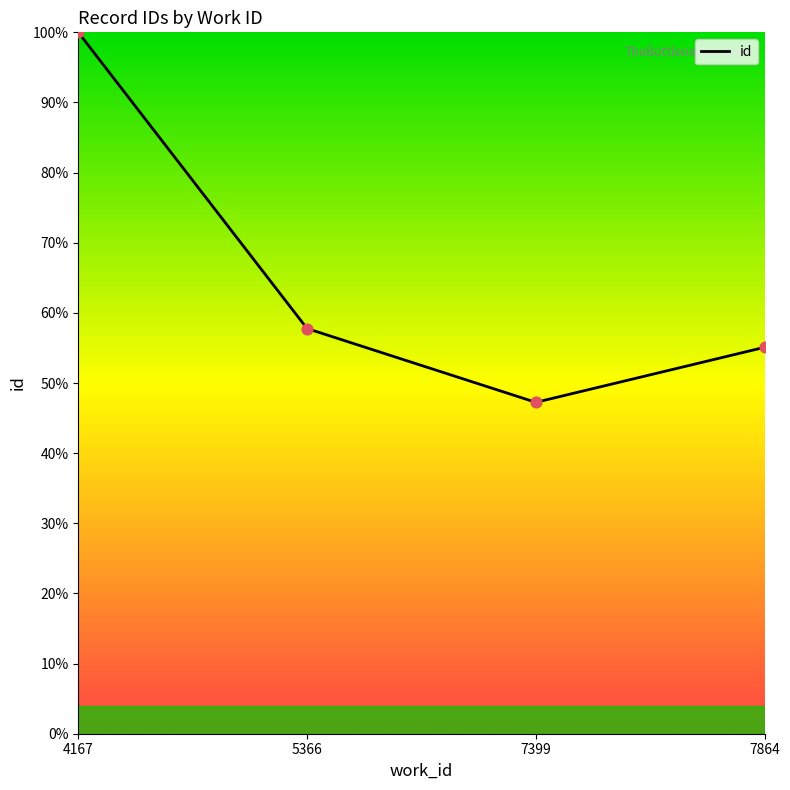

What is the change in value from 5366 to 7399?

-10.5